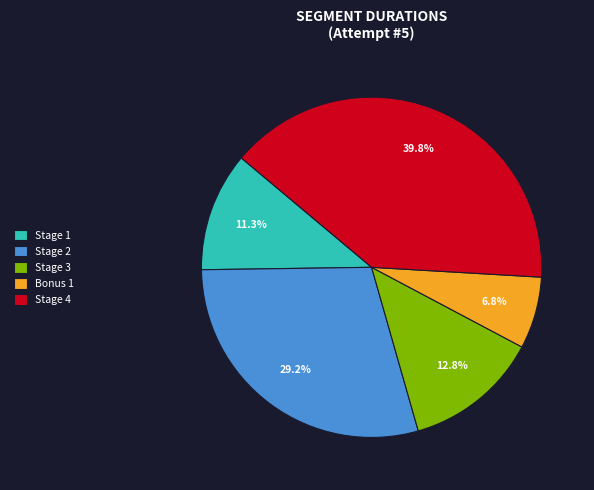

Which has a higher value, Stage 4 or Stage 2?

Stage 4